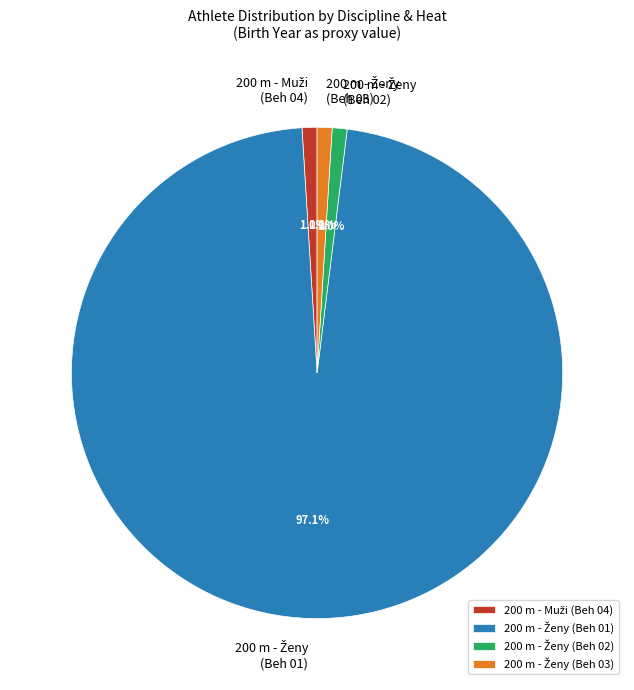

Count the number of slices in the pie.

4